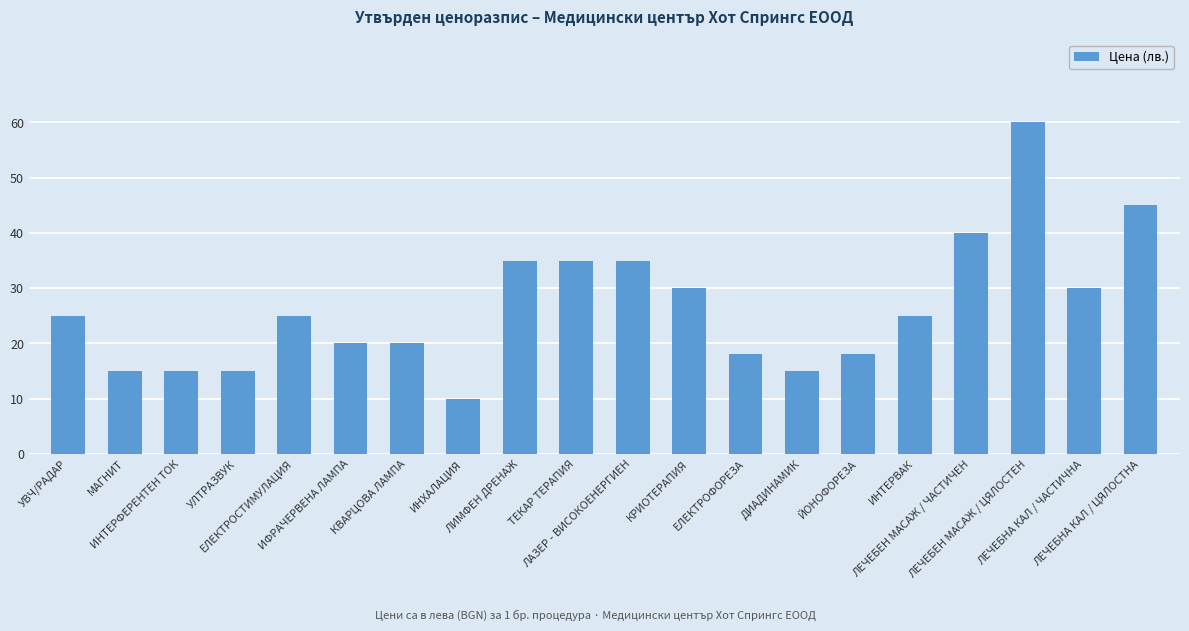

What is the difference between the second highest and second lowest values?

30